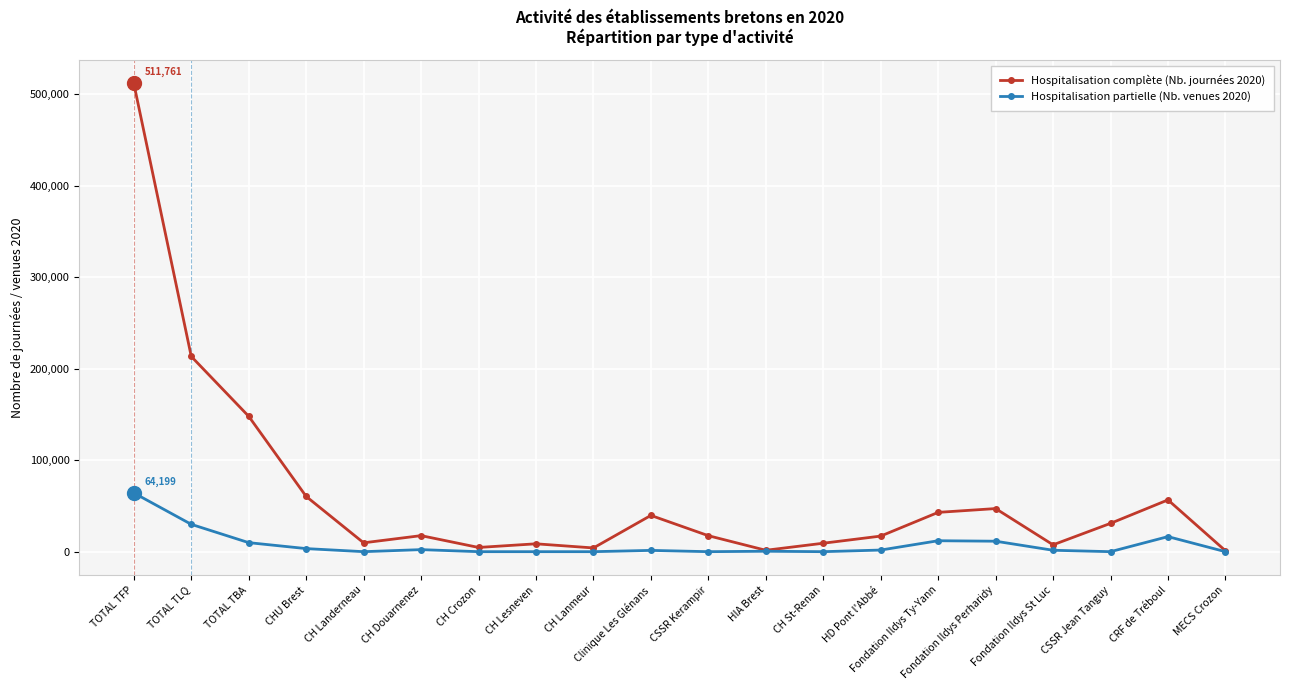

Which series has the largest total across all categories?

Hospitalisation complète (Nb. journées 2020)